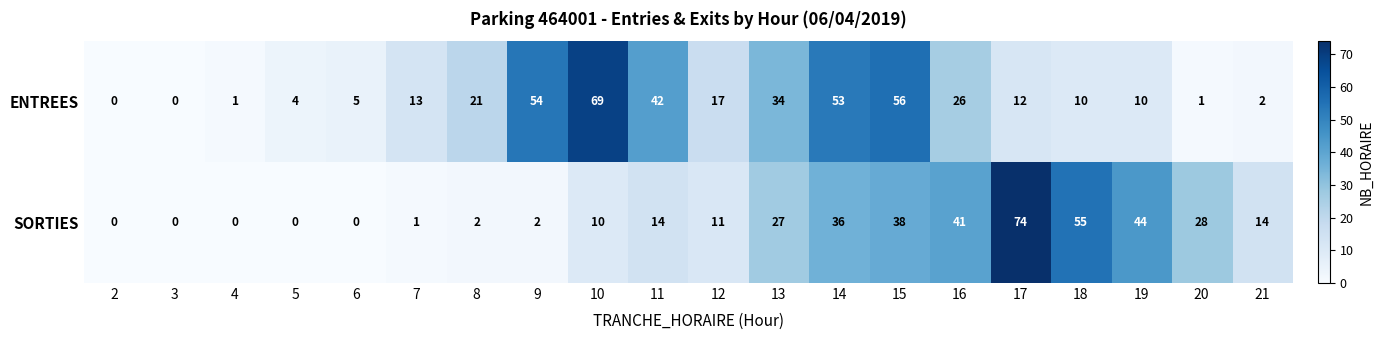

What is the average value of the ENTREES series?

22